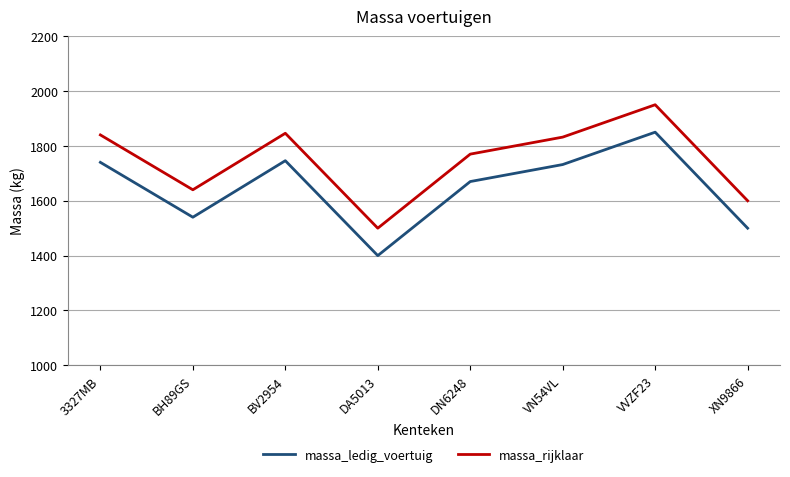

How many values in the massa_rijklaar series are below 1832?

4